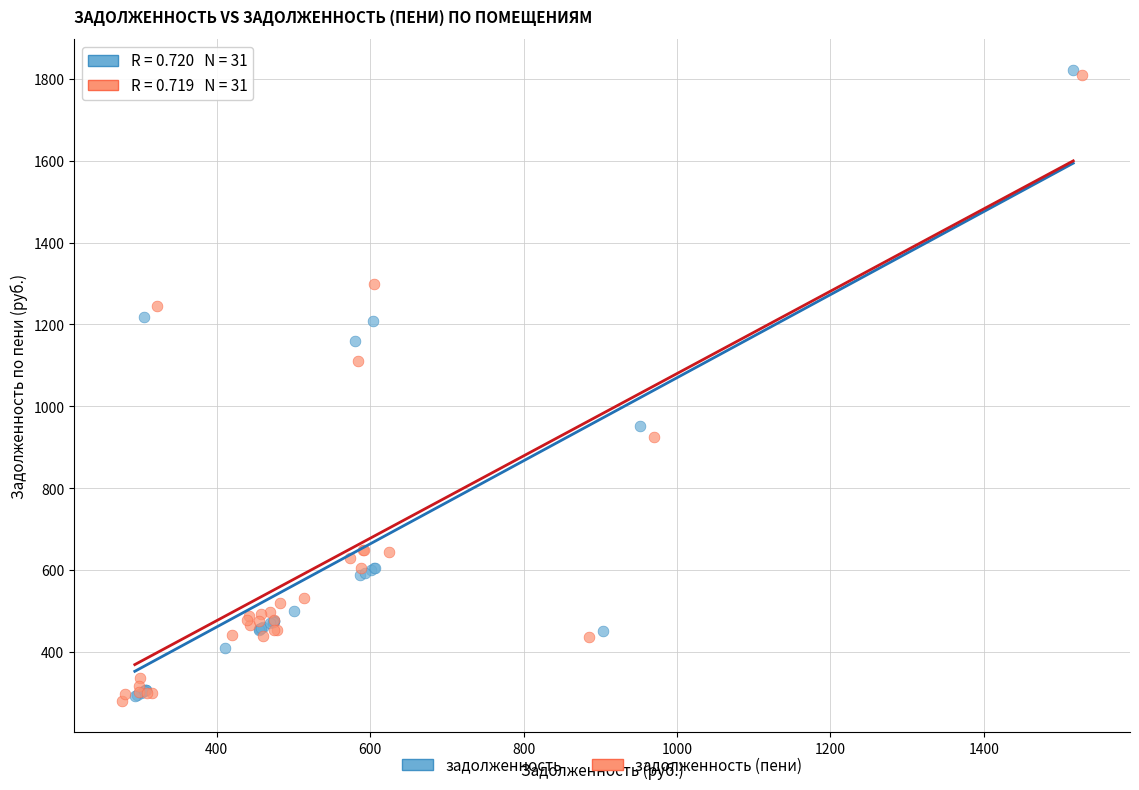

What are all the series names shown in the legend?

задолженность, задолженность (пени)